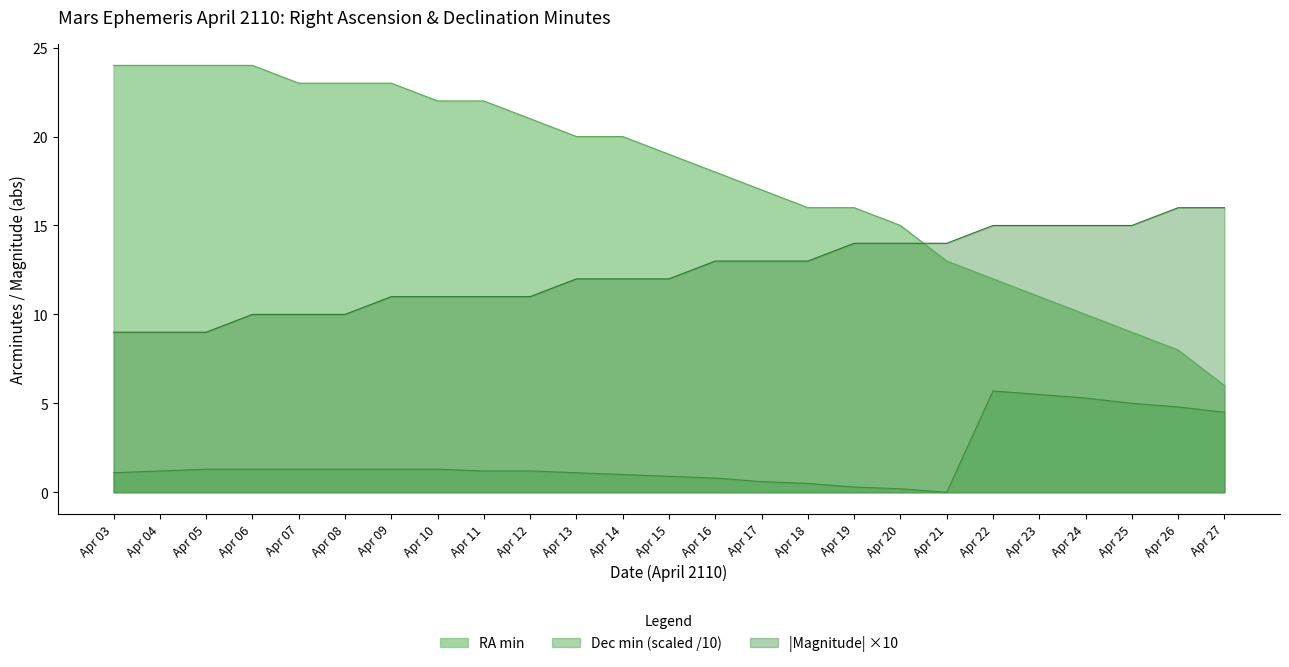

What is the value of the Magnitude point at the 10th from the left?

11.0